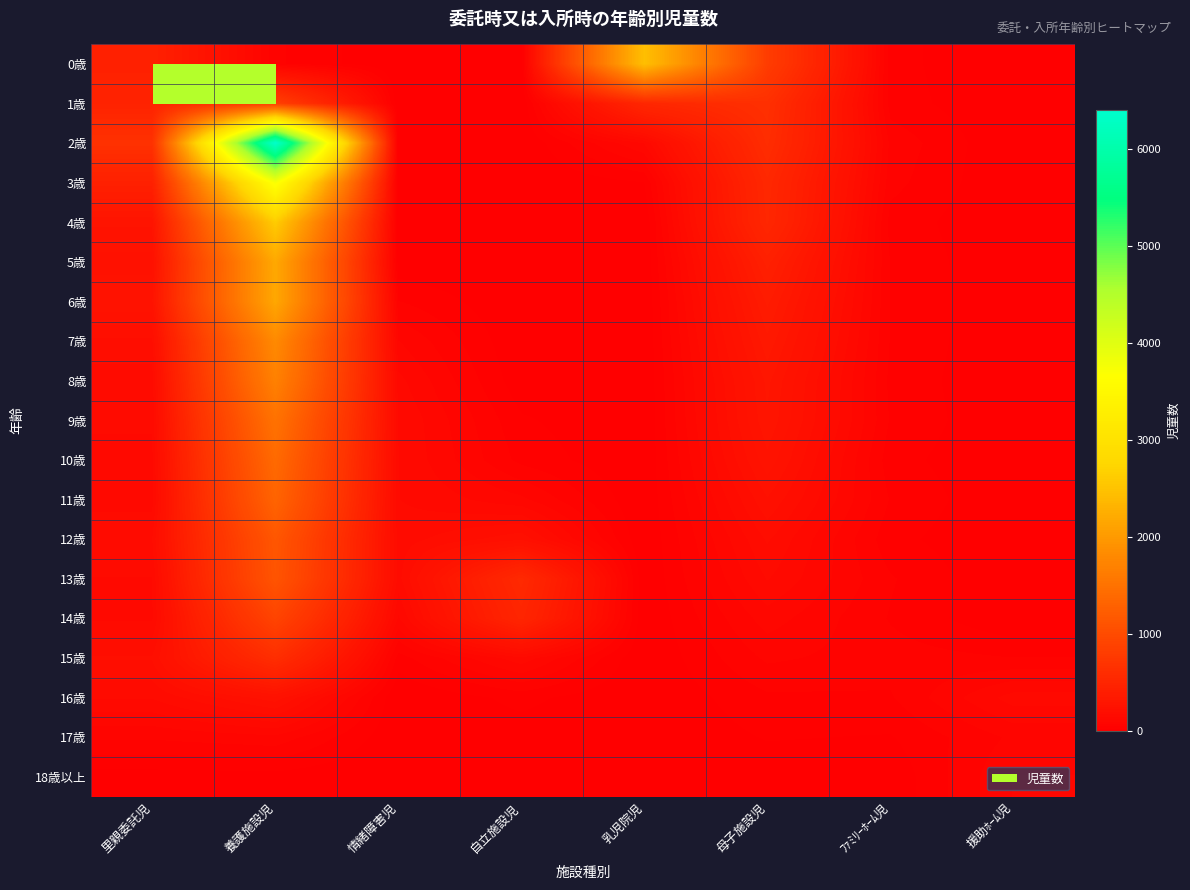

List the series in order of their peak value, highest first.

2歳, 3歳, 4歳, 0歳, 5歳, 6歳, 7歳, 8歳, 9歳, 10歳, 11歳, 12歳, 13歳, 14歳, 1歳, 15歳, 16歳, 18歳以上, 17歳